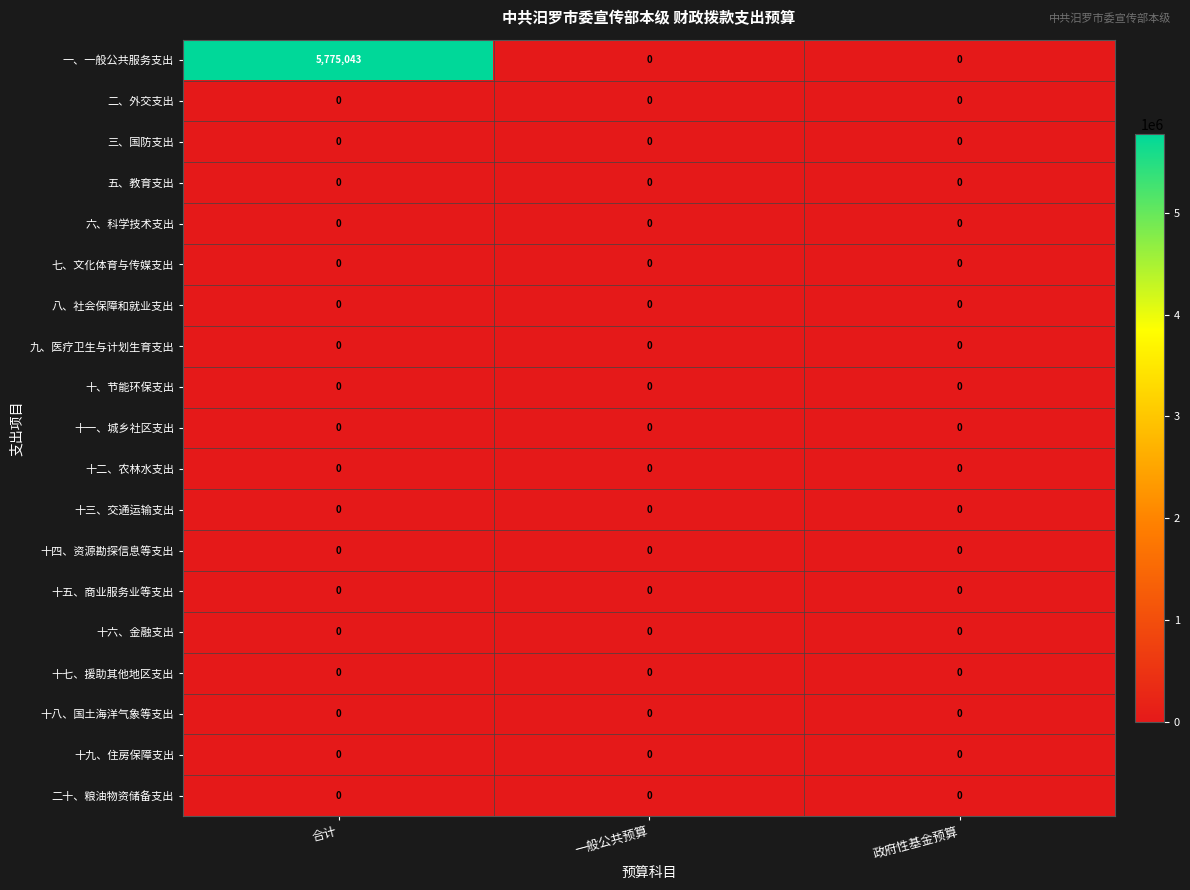

What is the maximum value shown in the chart?

5775043